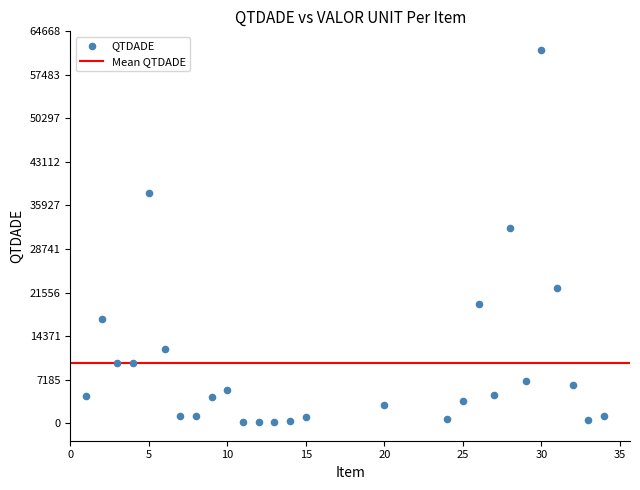

What Y value in the scatter plot is closest to 30877?

32193.1